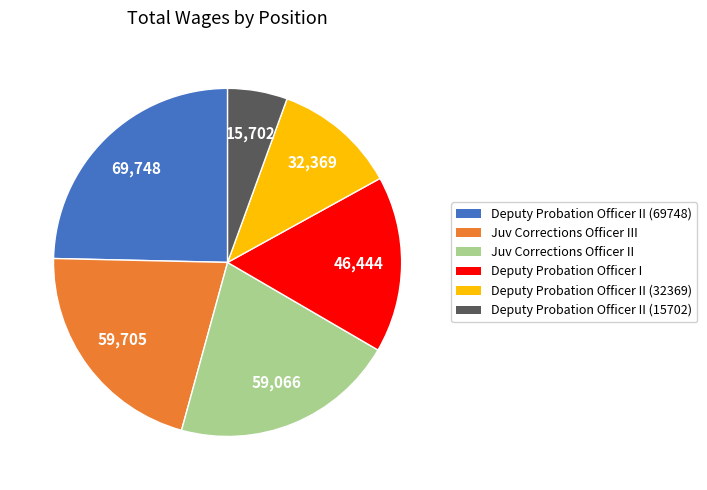

Does any single category account for the majority?

No